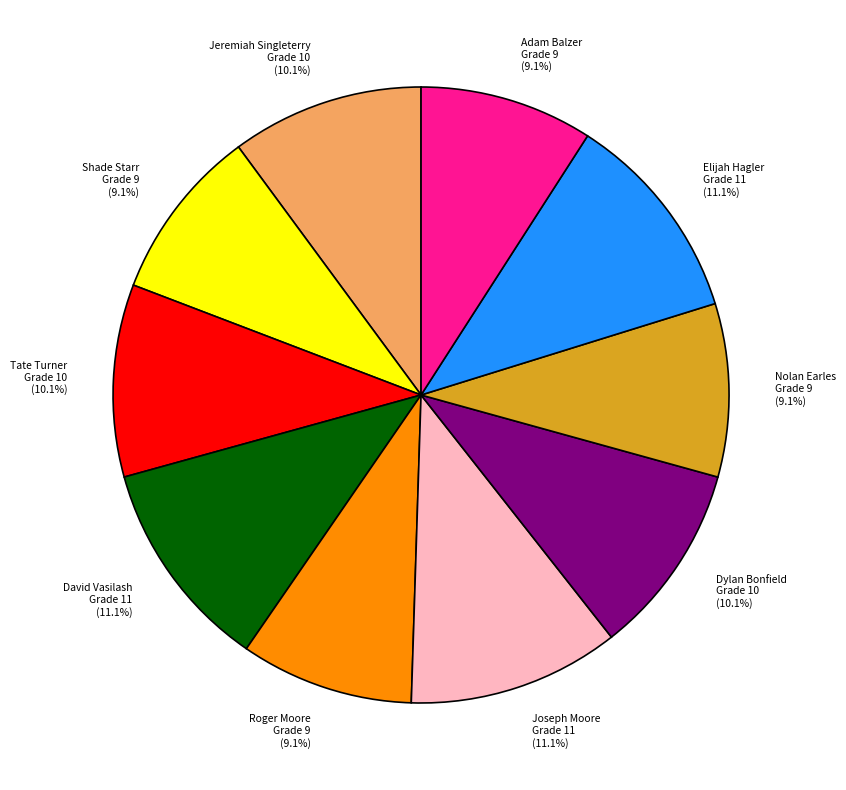

Which has a higher value, Shade Starr or Joseph Moore?

Joseph Moore